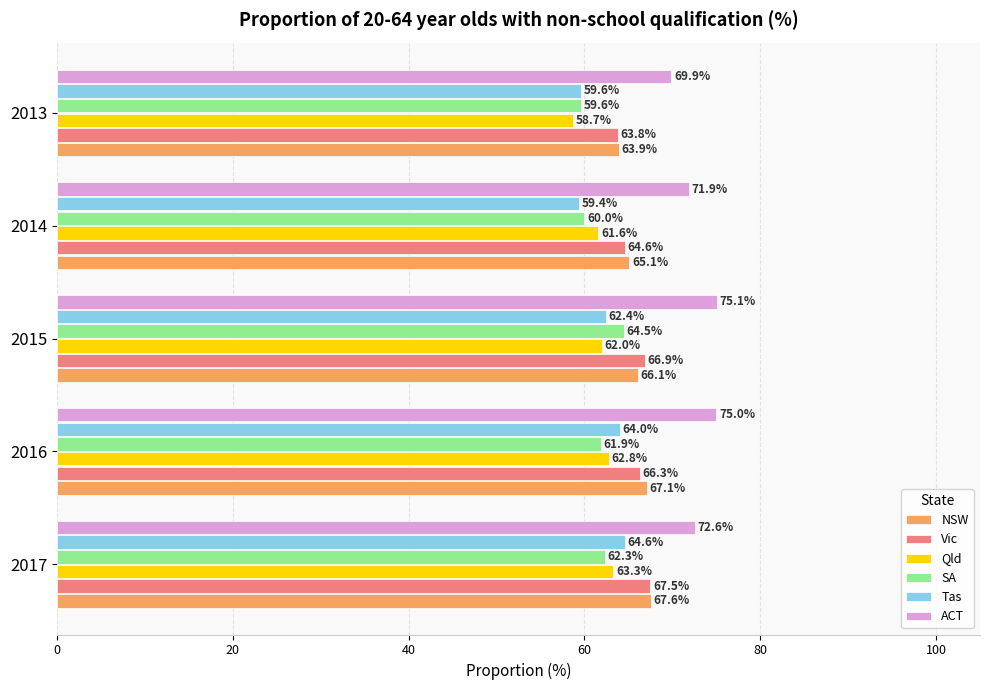

Rank the series by their maximum value, from lowest to highest.

Qld, SA, Tas, Vic, NSW, ACT